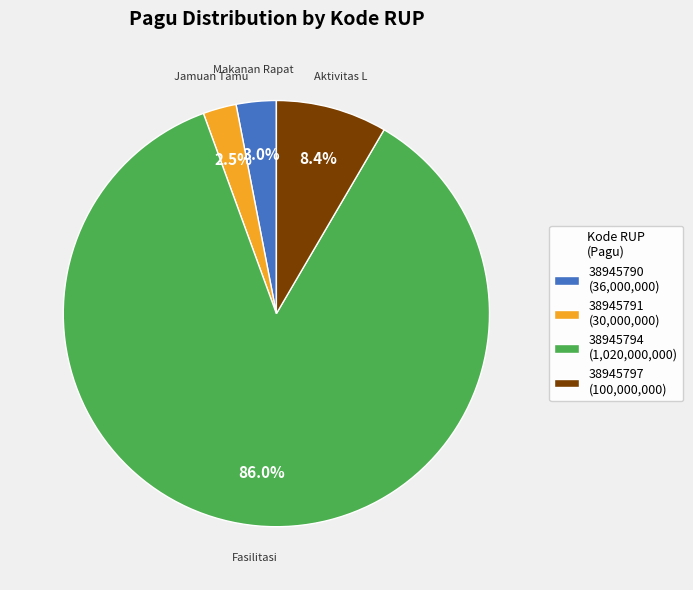

Count the number of slices in the pie.

4